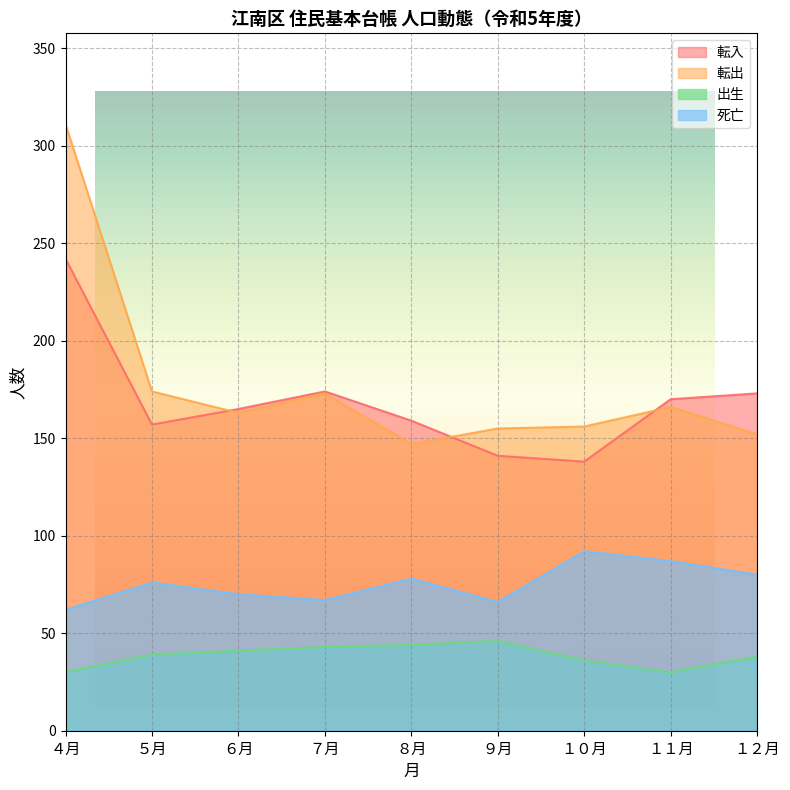

The 転出 series shows 242 at ６月. True or false?

False